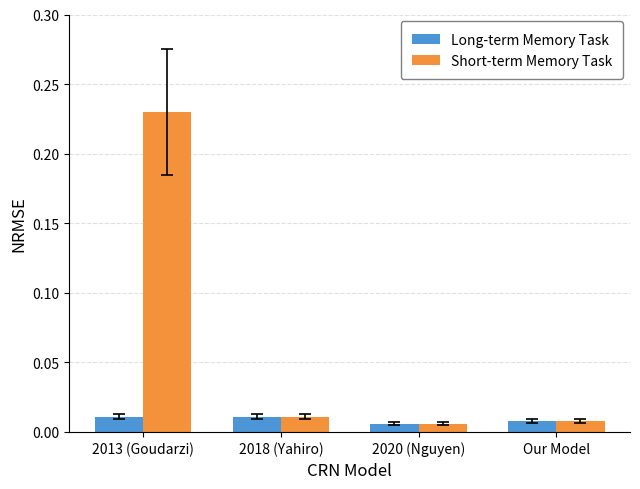

What are all the series names shown in the legend?

Long-term Memory Task, Short-term Memory Task